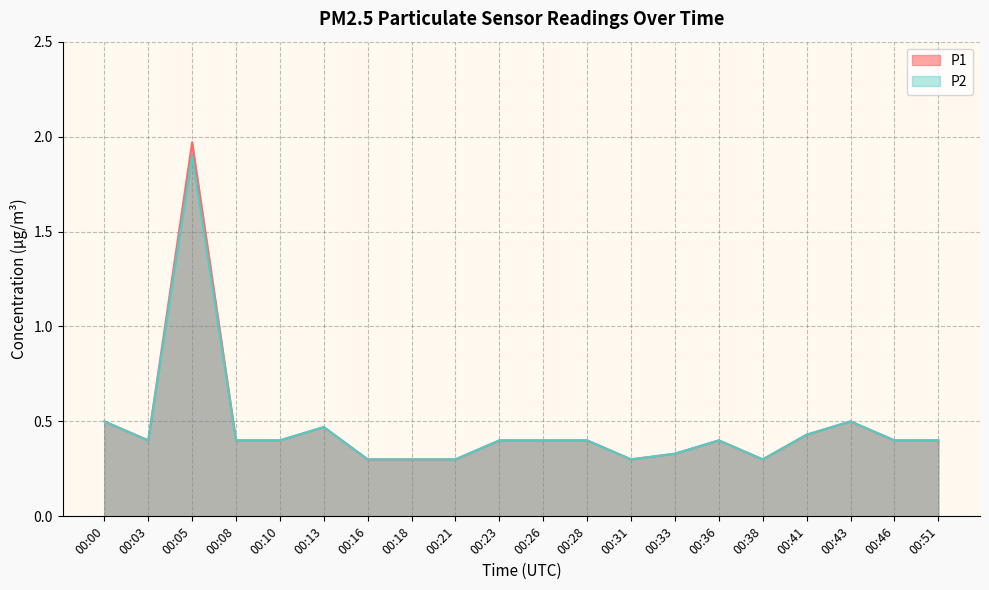

At 00:13, list the series in order from largest to smallest.

P1, P2